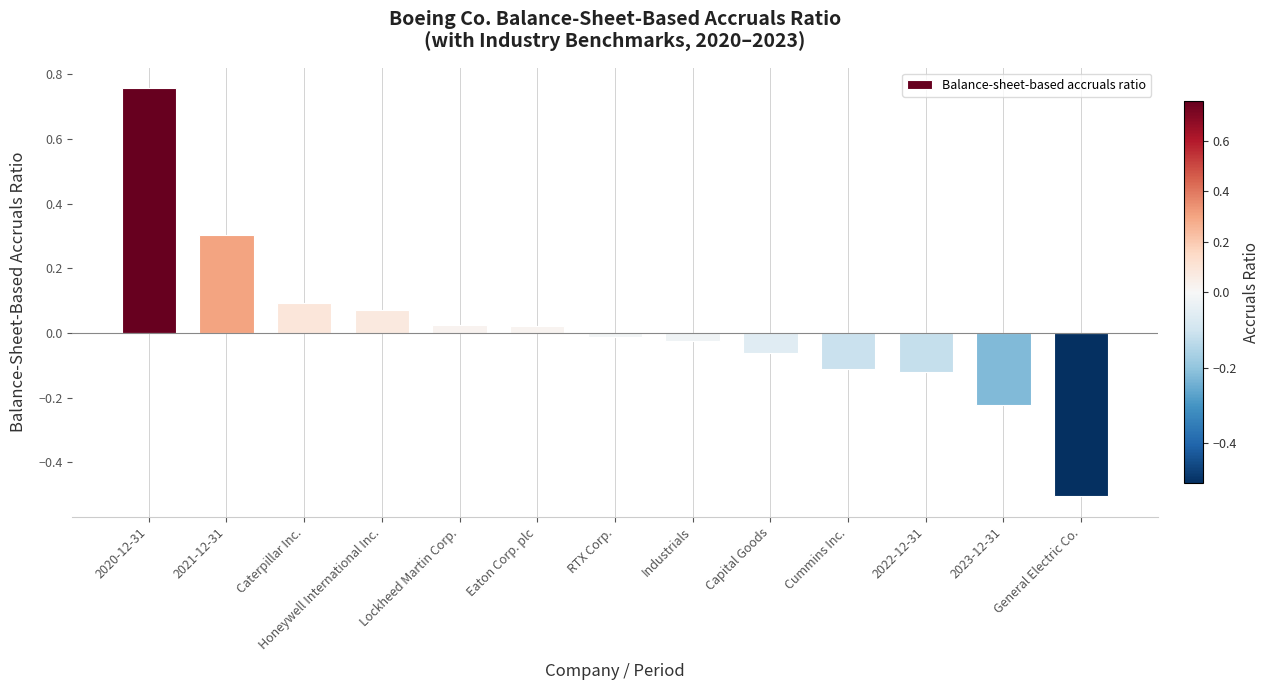

What is the minimum value shown in the chart?

-0.5